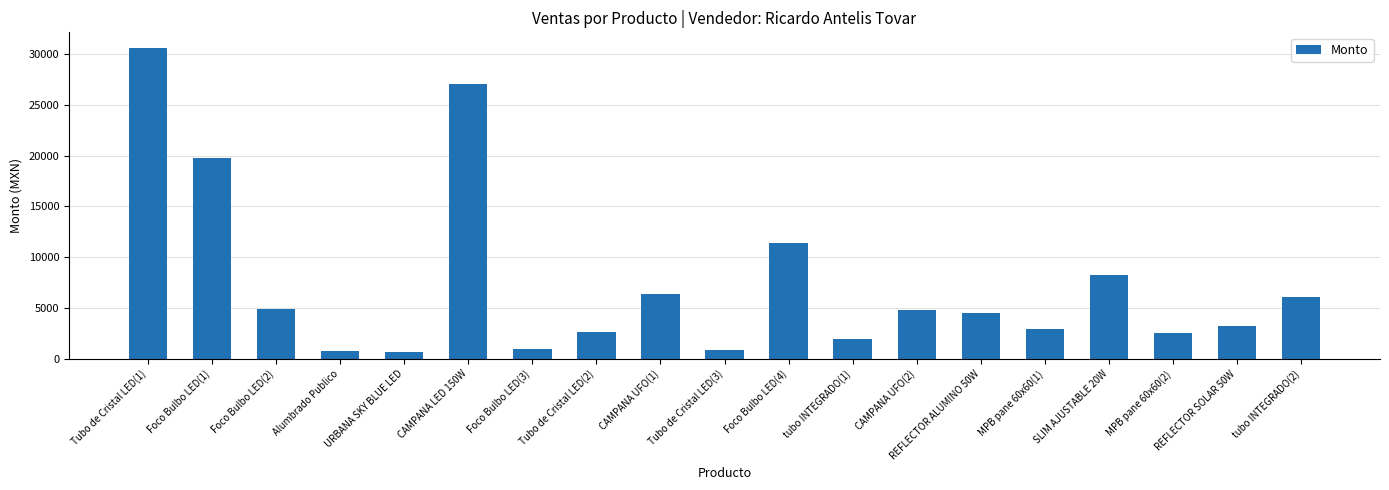

The value at Foco Bulbo LED(1) is 30332. True or false?

False